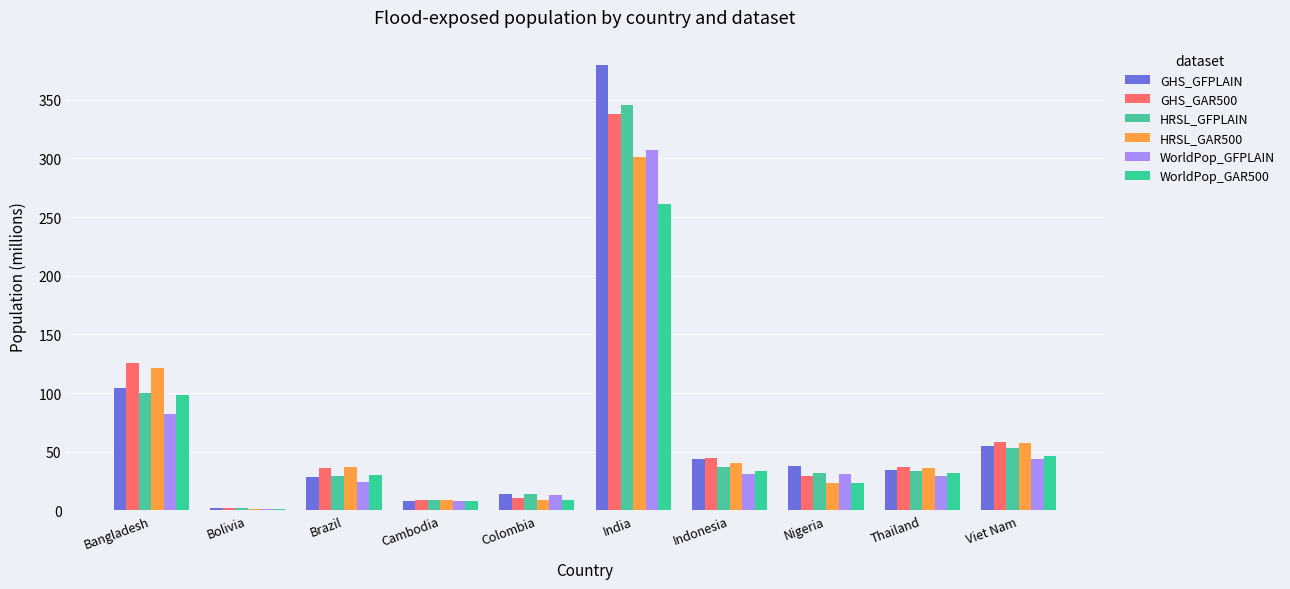

Does the chart contain stacked bars?

No